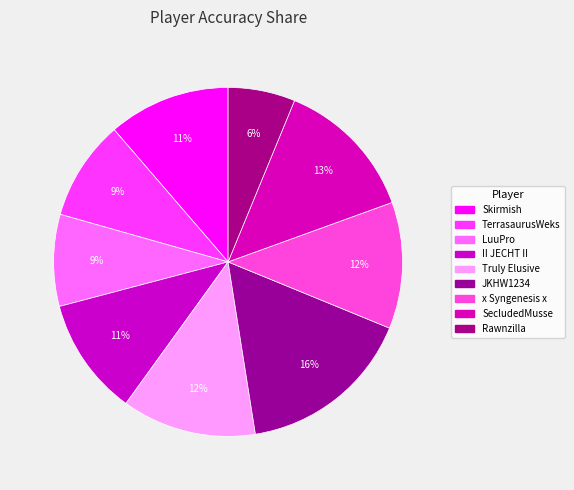

Combined, what portion of the pie is x Syngenesis x and II JECHT II?

22.7%